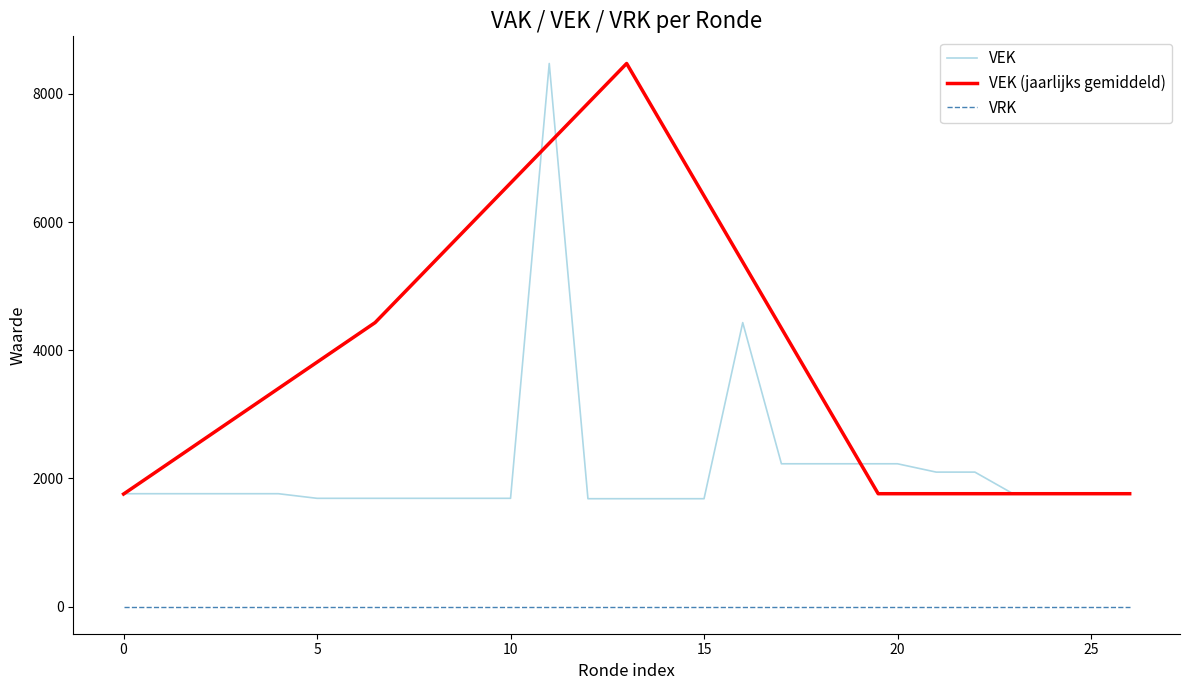

Count the number of data series in this chart.

3